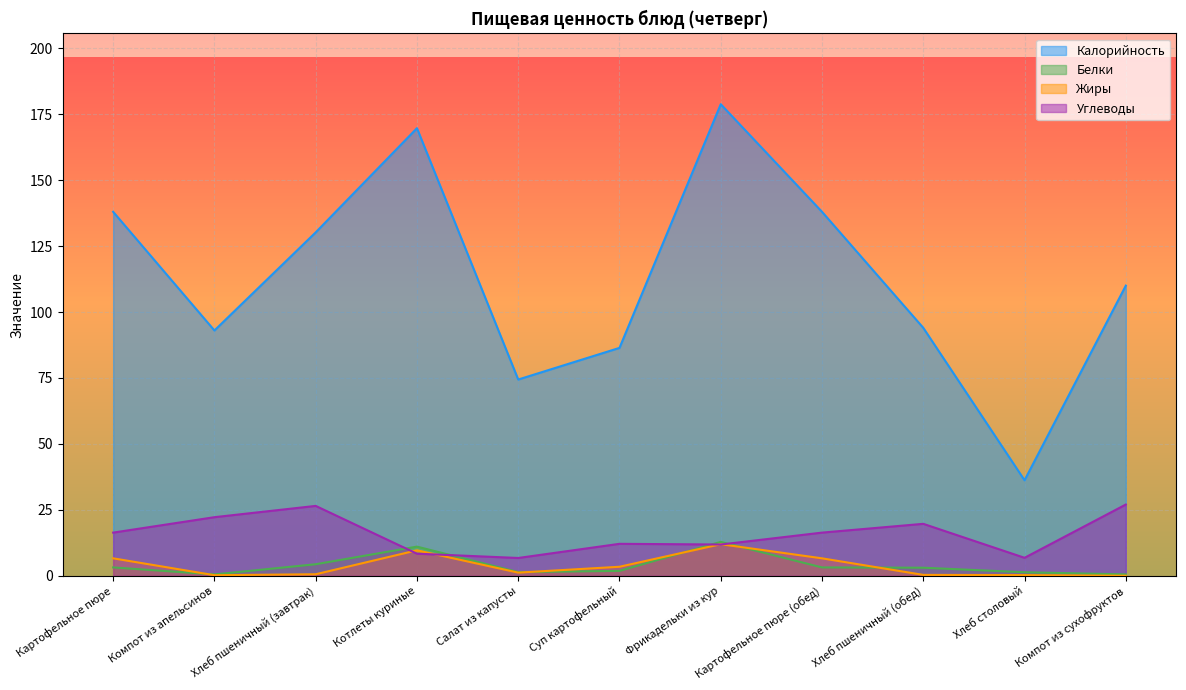

What is the minimum value for Белки?

0.5